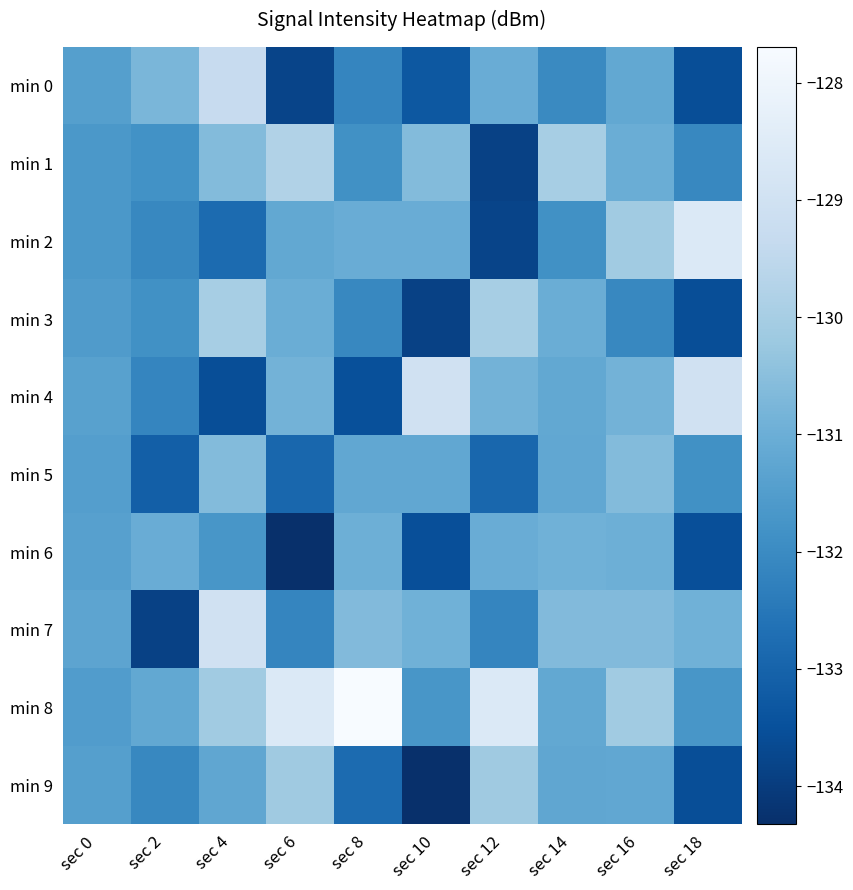

Which has a higher value, sec 16 or sec 12?

sec 12